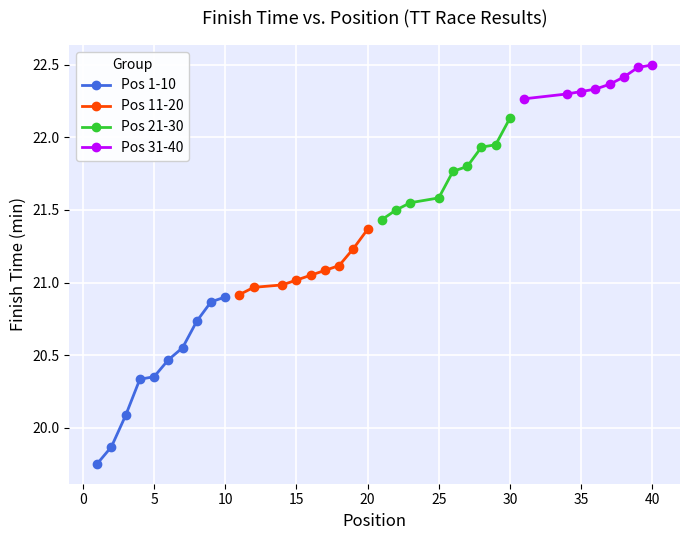

True or false: Pos 1-10 has a value of 4.7 at 10.

False